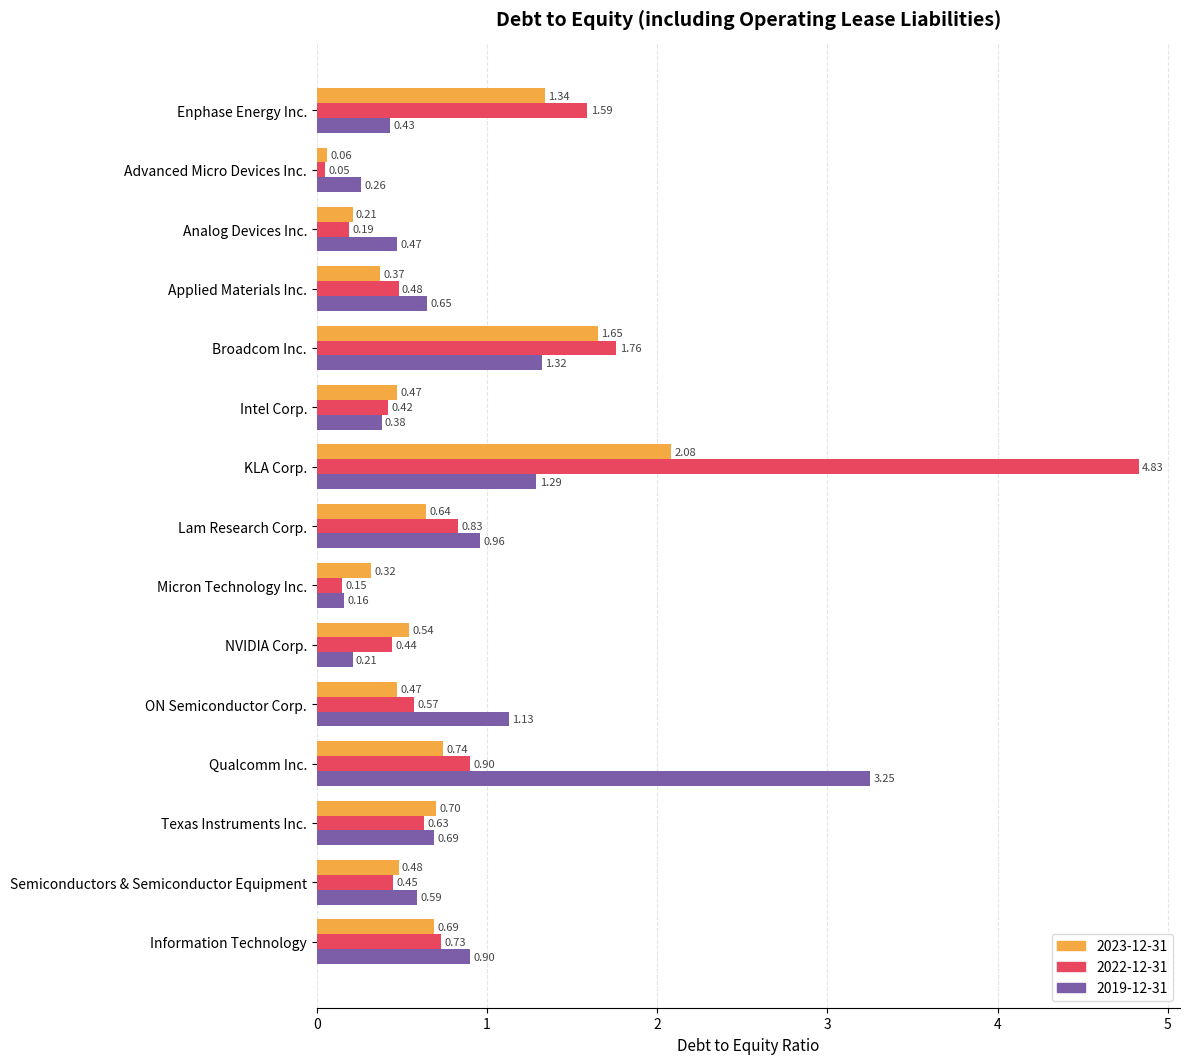

Between Enphase Energy Inc. and KLA Corp., which series saw the biggest shift?

2022-12-31